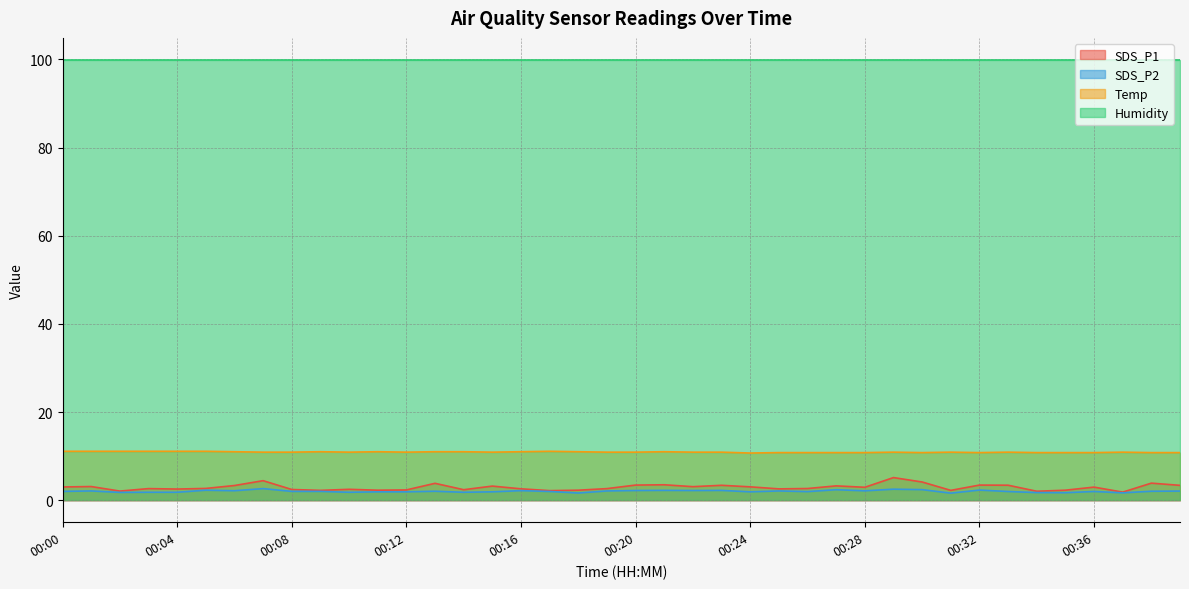

How many interior local peaks does the Temp series have?

8